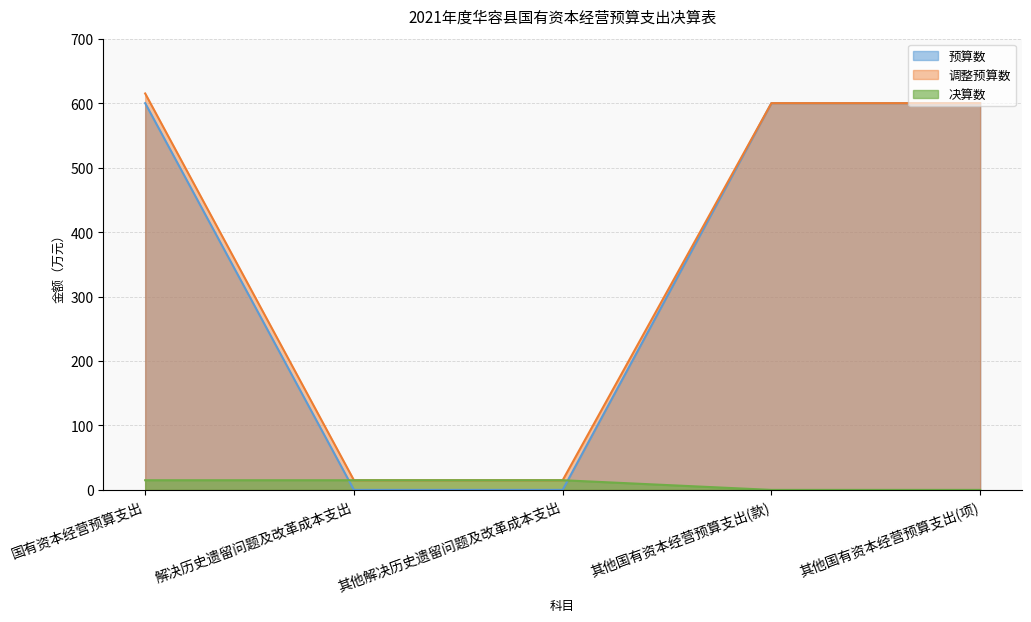

Where do 预算数 and 决算数 first cross each other?

国有资本经营预算支出 and 解决历史遗留问题及改革成本支出